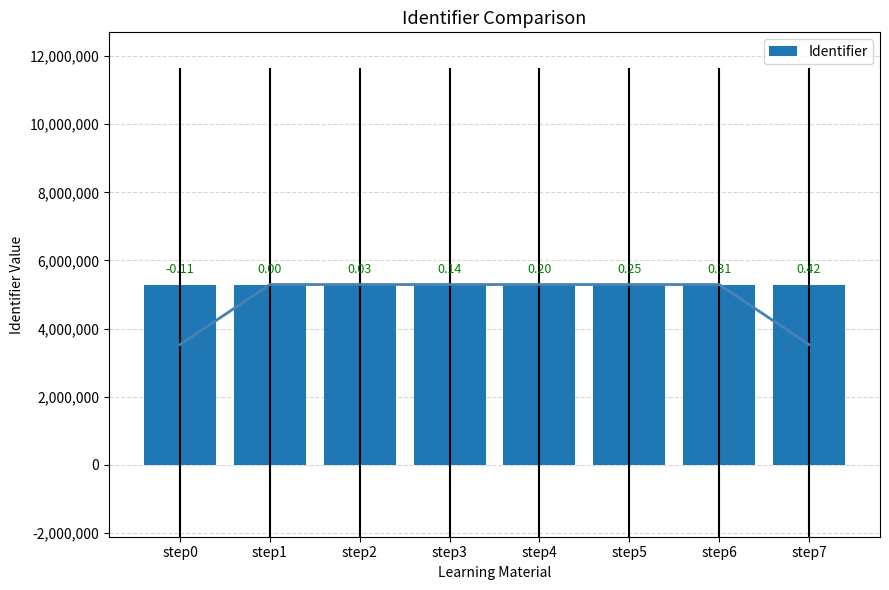

Which category has the lowest value across all series?

step0